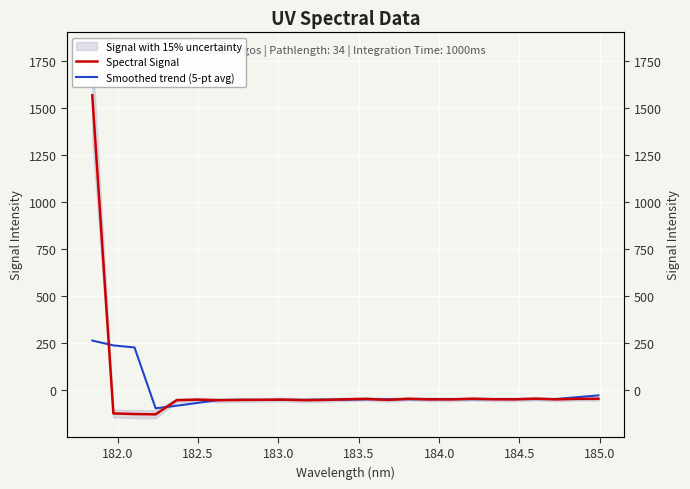

What is the value of the Smoothed trend (5-pt avg) point at the 1st from the left?

263.1